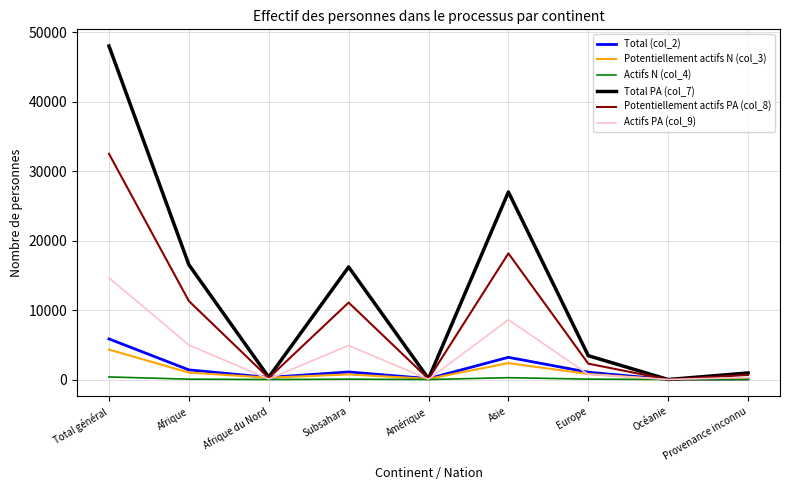

Is it true that Total (col_2) equals -1903 at Océanie?

False